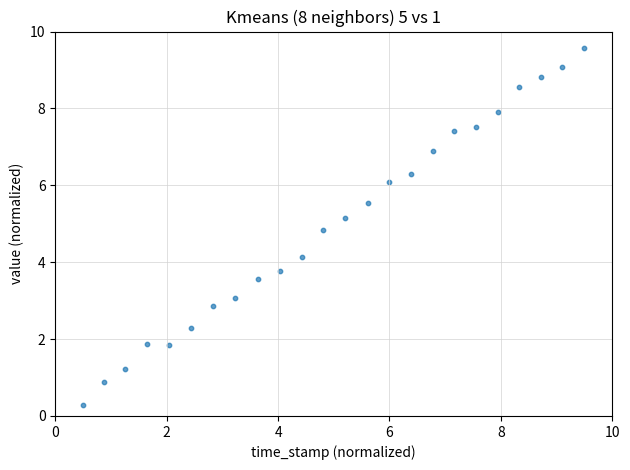

What is the range of Y values (max minus min)?

9.3